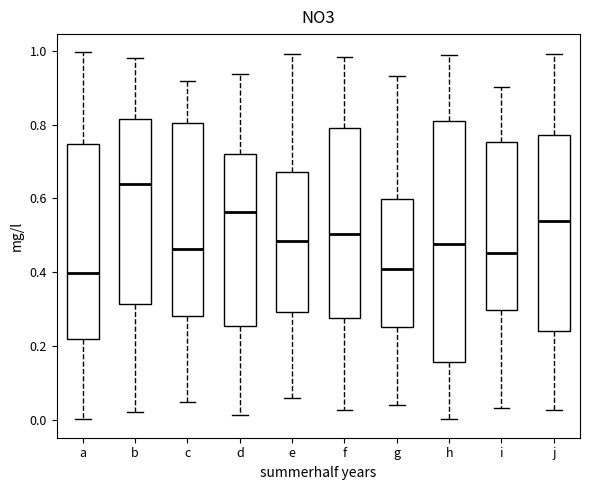

Where does the lower whisker of the box for i end on the y-axis? The values are not printed on the chart, so give them approximately, as read against the axis.

0.04